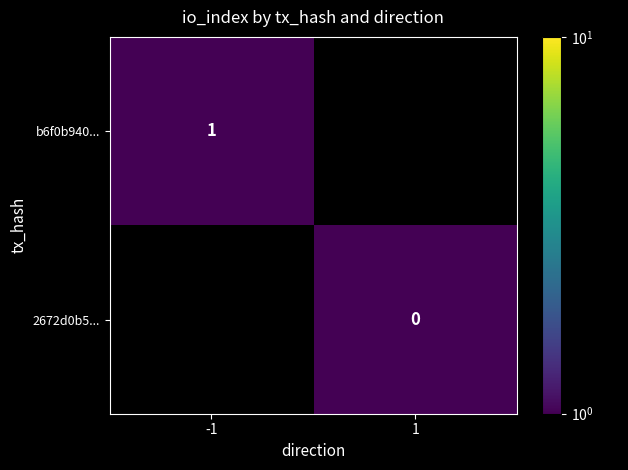

Which has a higher value, -1 or 1?

1